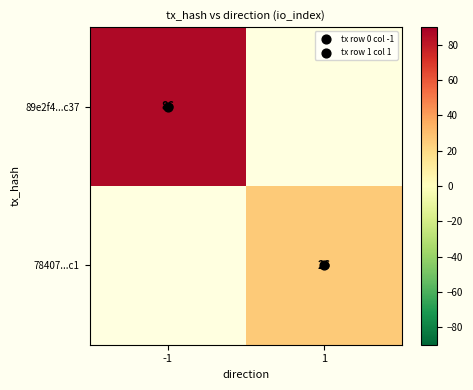

At which label does 78407...c1 reach its minimum?

-1